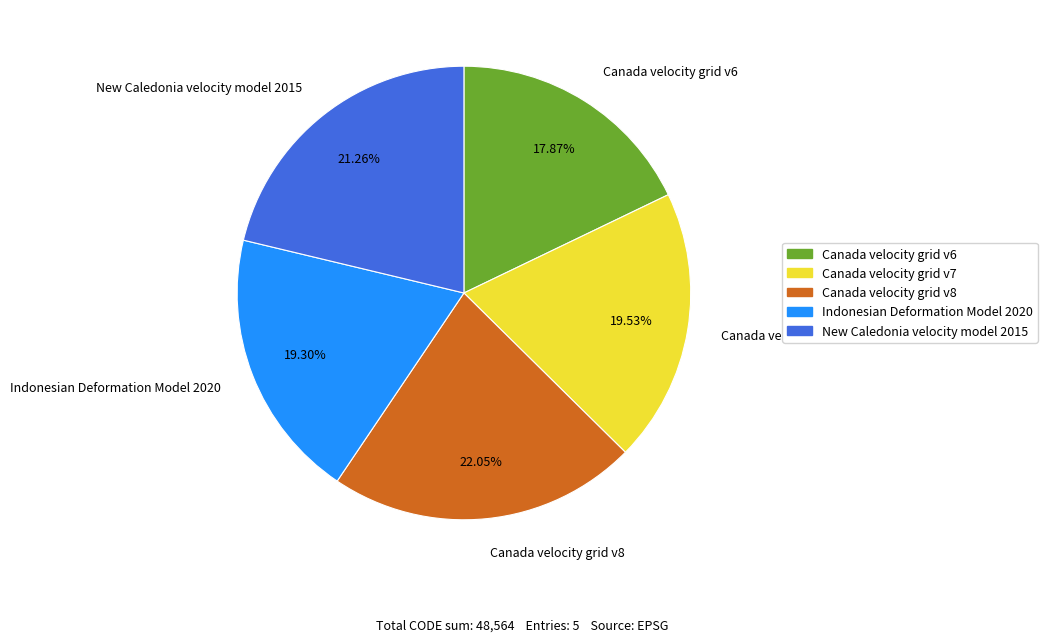

What percentage is the Canada velocity grid v7 slice, to the nearest percent?

20%